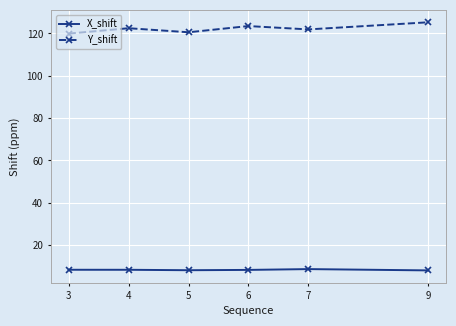

What is the minimum value for X_shift?

8.1